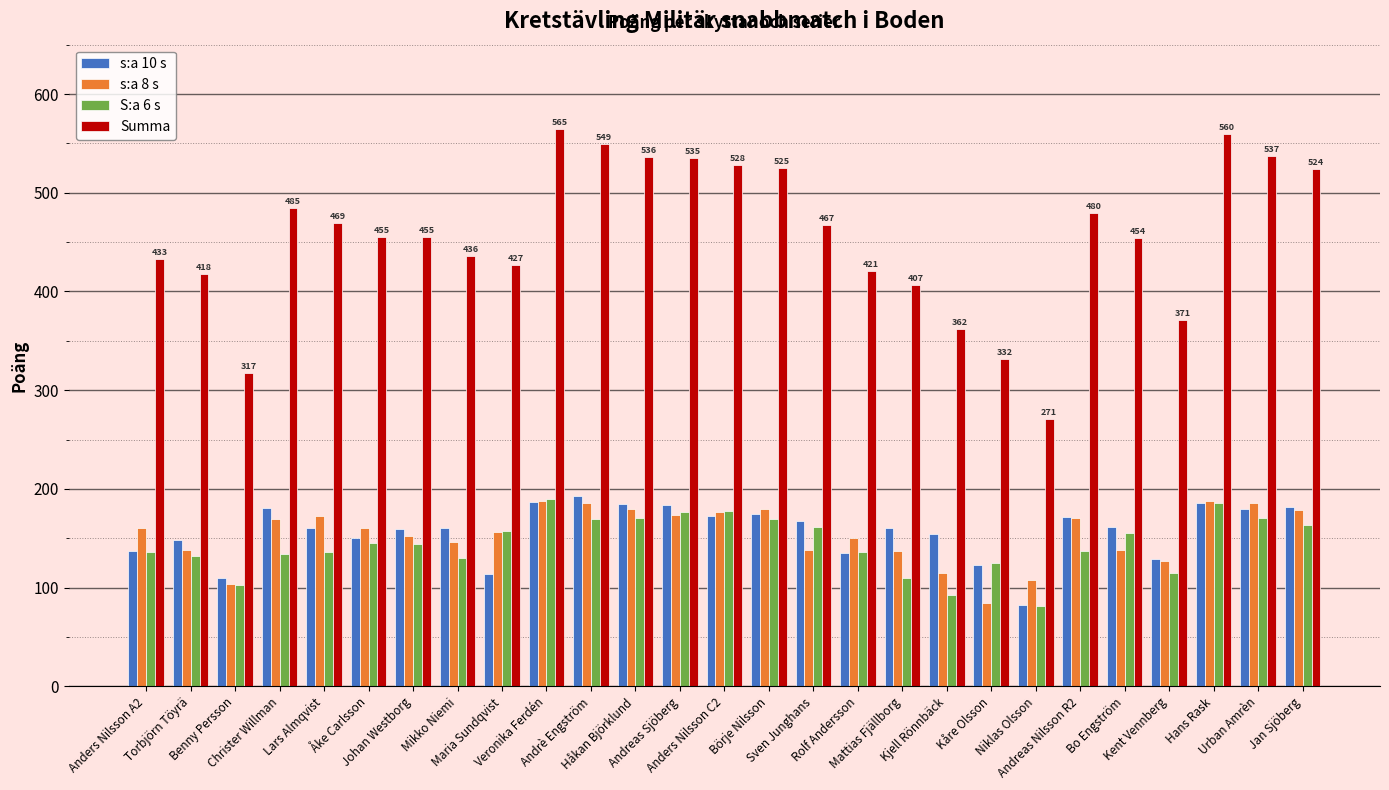

Which series has the largest range (max minus min)?

Summa